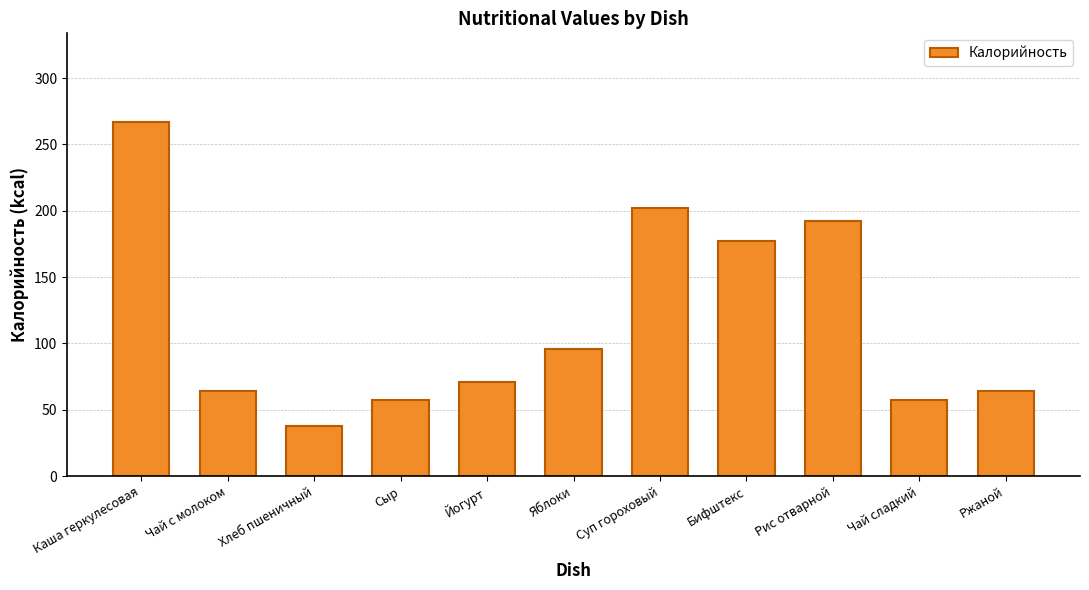

What is the approximate value at Чай с молоком?

64.0